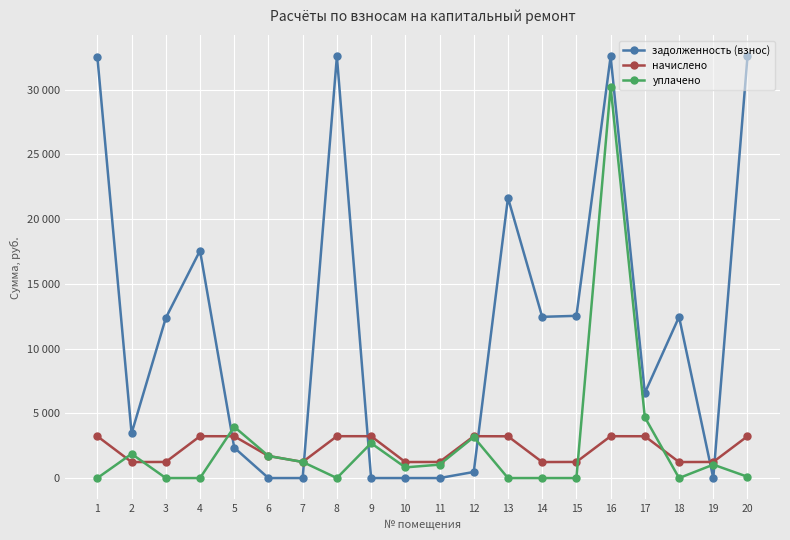

Between 11 and 18, which series saw the biggest shift?

задолженность (взнос)